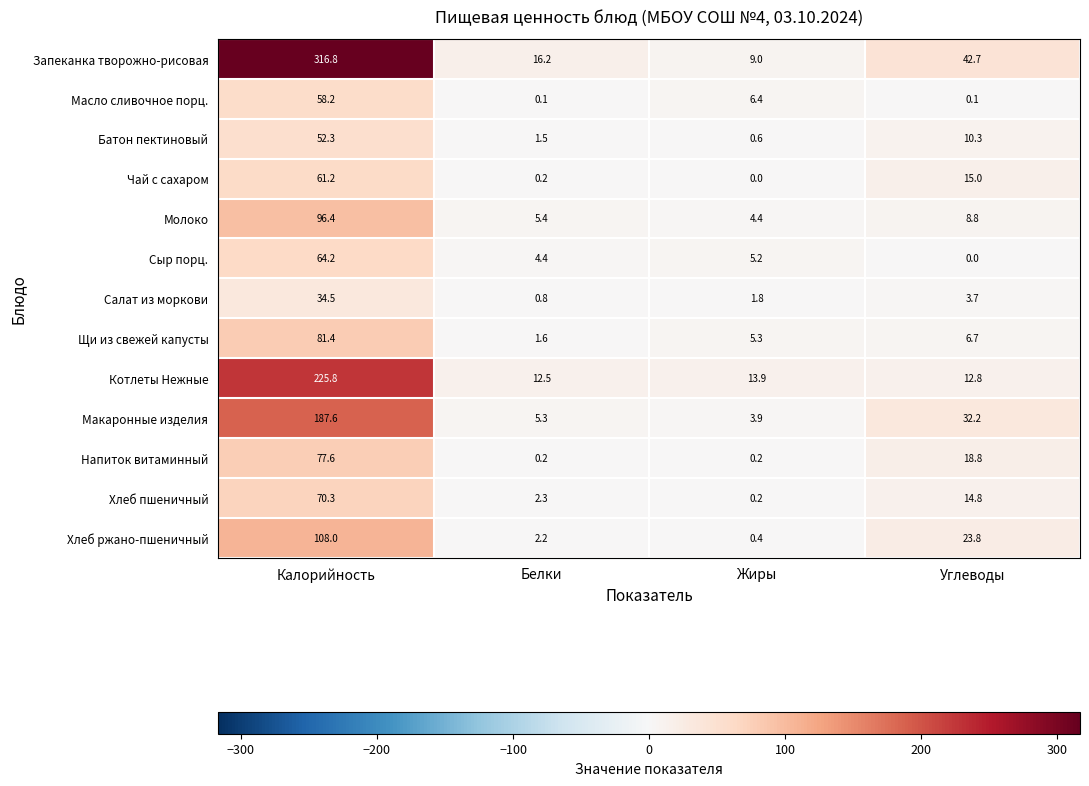

At which category is the sum across all series the highest?

Калорийность